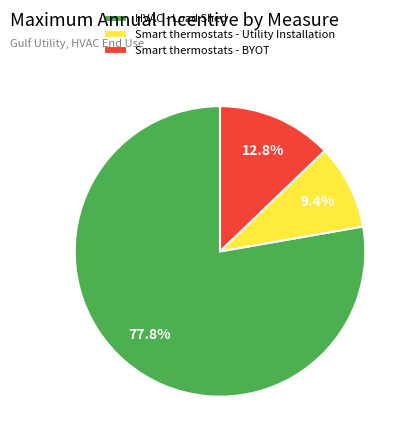

To the nearest percent, what is the combined percentage of Smart thermostats - BYOT and HVAC - Load Shed?

91%